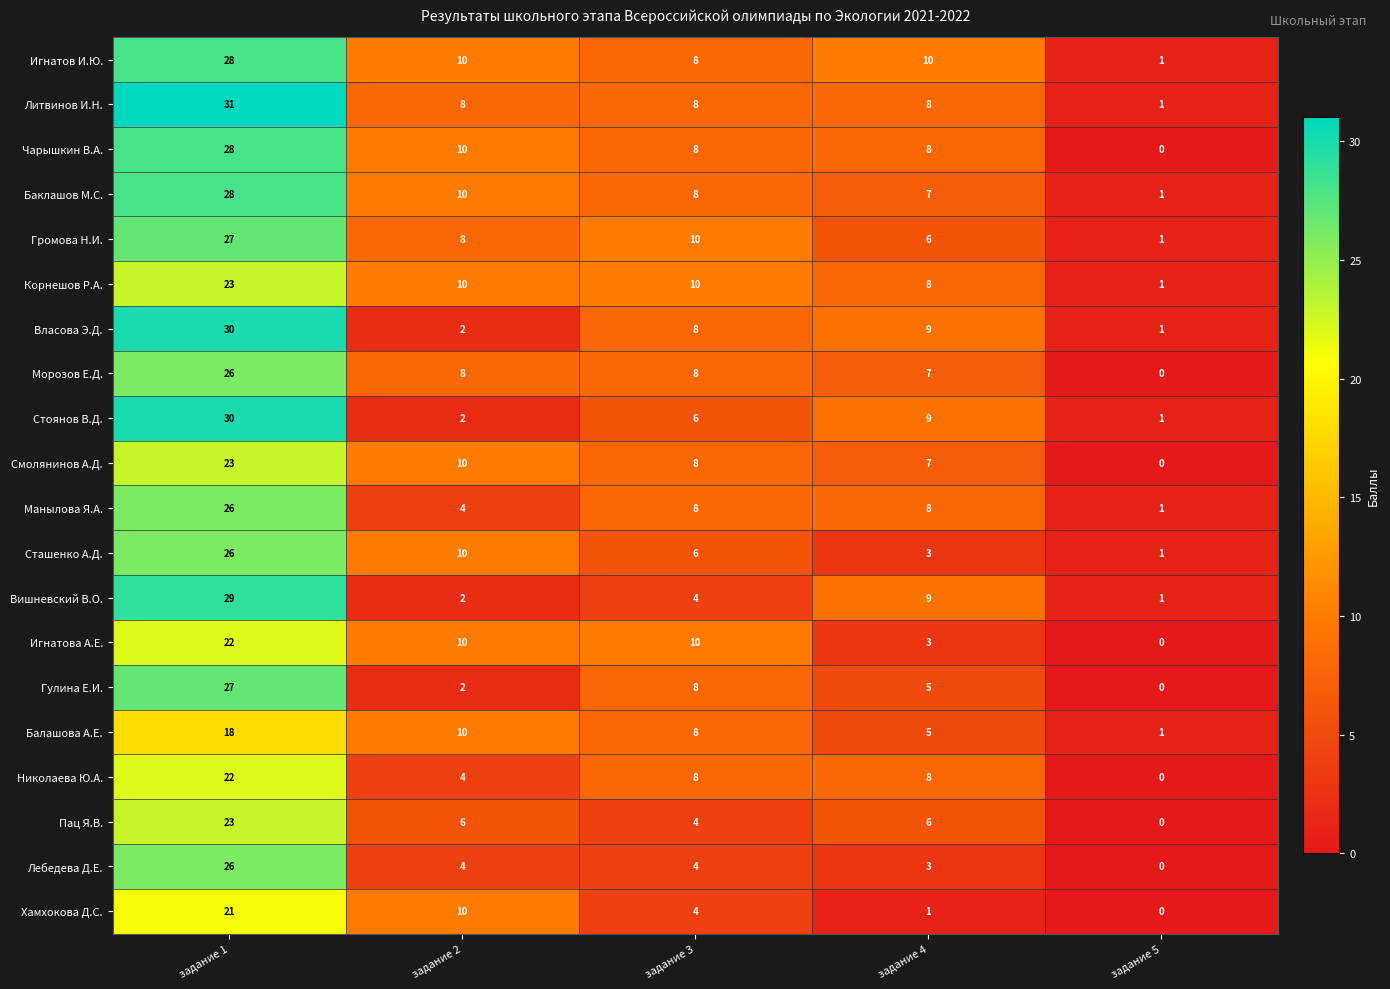

How many values in the Игнатов И.Ю. series are below 10?

2